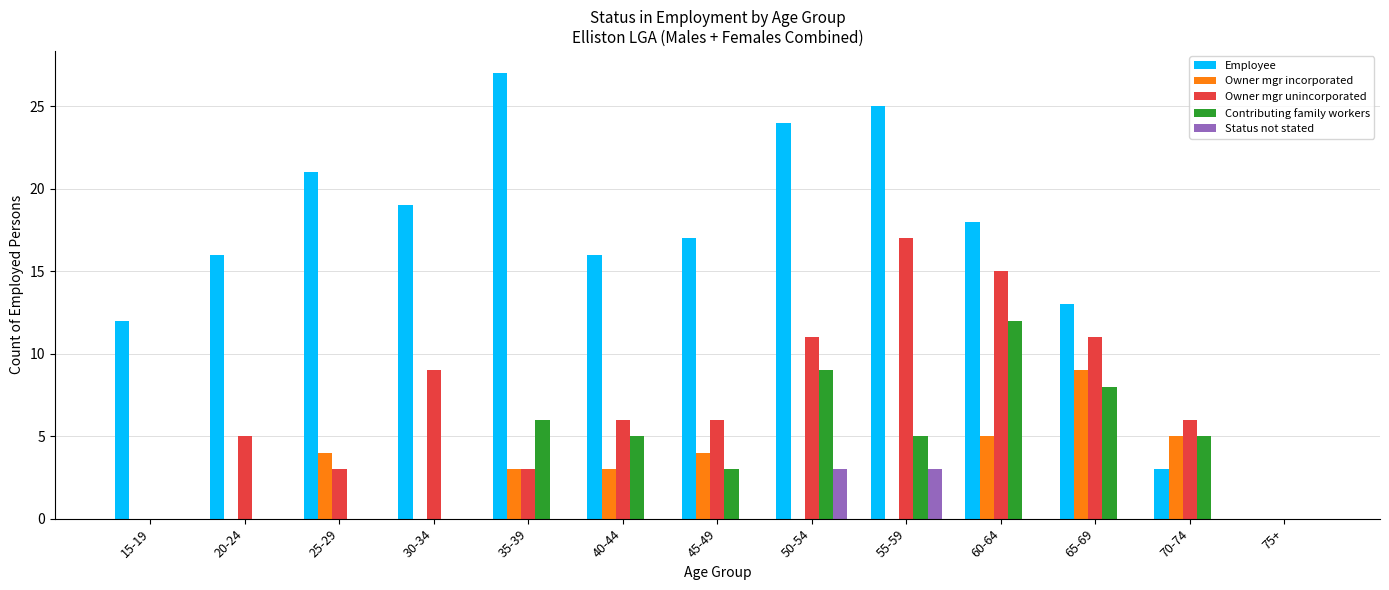

Reading right to left, list all the values displayed in this chart.

Employee: 75+=0	70-74=3	65-69=13	60-64=18	55-59=25	50-54=24	45-49=17	40-44=16	35-39=27	30-34=19	25-29=21	20-24=16	15-19=12
Owner mgr incorporated: 75+=0	70-74=5	65-69=9	60-64=5	55-59=0	50-54=0	45-49=4	40-44=3	35-39=3	30-34=0	25-29=4	20-24=0	15-19=0
Owner mgr unincorporated: 75+=0	70-74=6	65-69=11	60-64=15	55-59=17	50-54=11	45-49=6	40-44=6	35-39=3	30-34=9	25-29=3	20-24=5	15-19=0
Contributing family workers: 75+=0	70-74=5	65-69=8	60-64=12	55-59=5	50-54=9	45-49=3	40-44=5	35-39=6	30-34=0	25-29=0	20-24=0	15-19=0
Status not stated: 75+=0	70-74=0	65-69=0	60-64=0	55-59=3	50-54=3	45-49=0	40-44=0	35-39=0	30-34=0	25-29=0	20-24=0	15-19=0